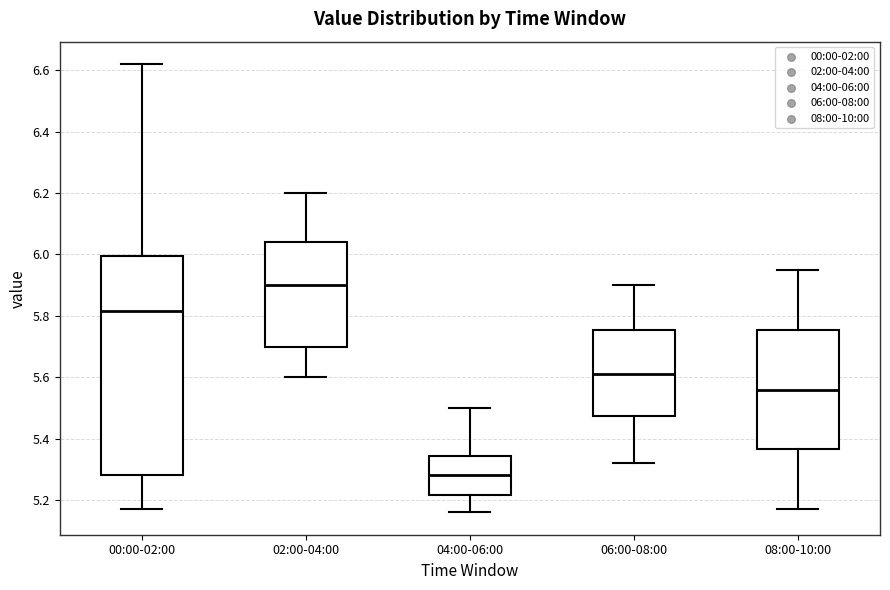

Reading left to right, read every box against the y-axis: the position of its median line, the range the box covers, and the ends of its whiskers. The values are not printed on the chart, so give them approximately, as read against the axis.

00:00-02:00: median 5.82, box 5.28 to 6.00, whiskers 5.18 to 6.62
02:00-04:00: median 5.90, box 5.70 to 6.04, whiskers 5.60 to 6.20
04:00-06:00: median 5.28, box 5.22 to 5.34, whiskers 5.16 to 5.50
06:00-08:00: median 5.62, box 5.48 to 5.76, whiskers 5.32 to 5.90
08:00-10:00: median 5.56, box 5.36 to 5.76, whiskers 5.18 to 5.96